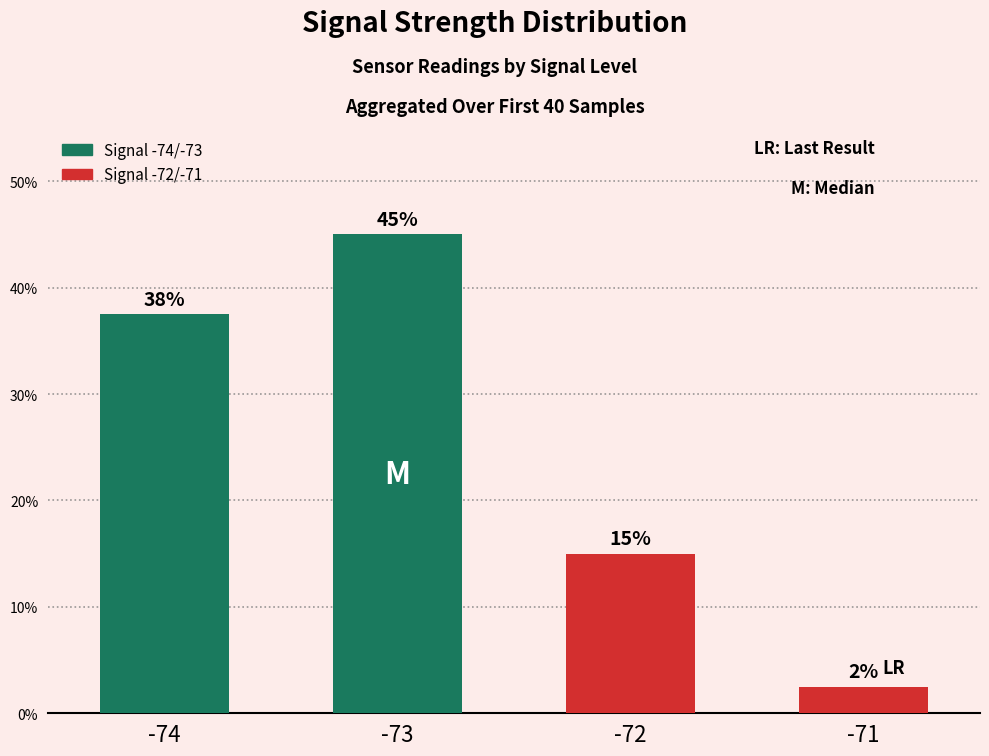

List the labels in order of value, largest first.

-73, -74, -72, -71